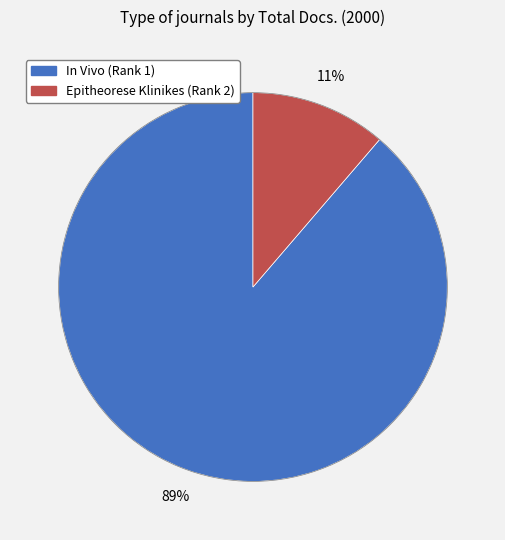

Rank the categories by value from lowest to highest.

Epitheorese Klinikes (Rank 2), In Vivo (Rank 1)